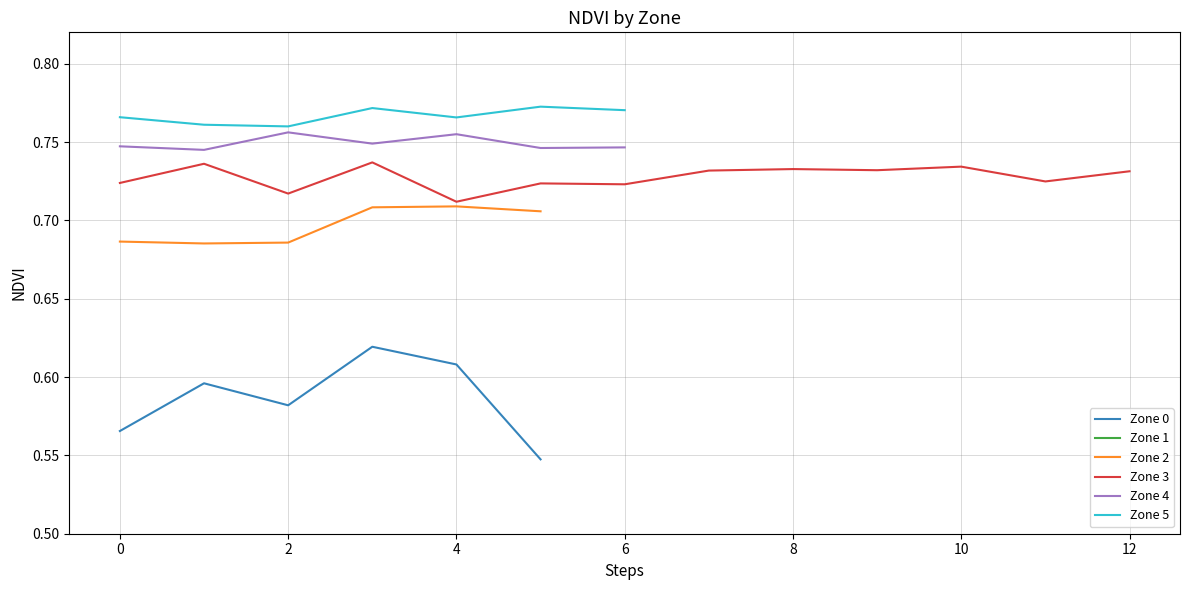

True or false: Zone 0 and Zone 2 cross at least once.

False